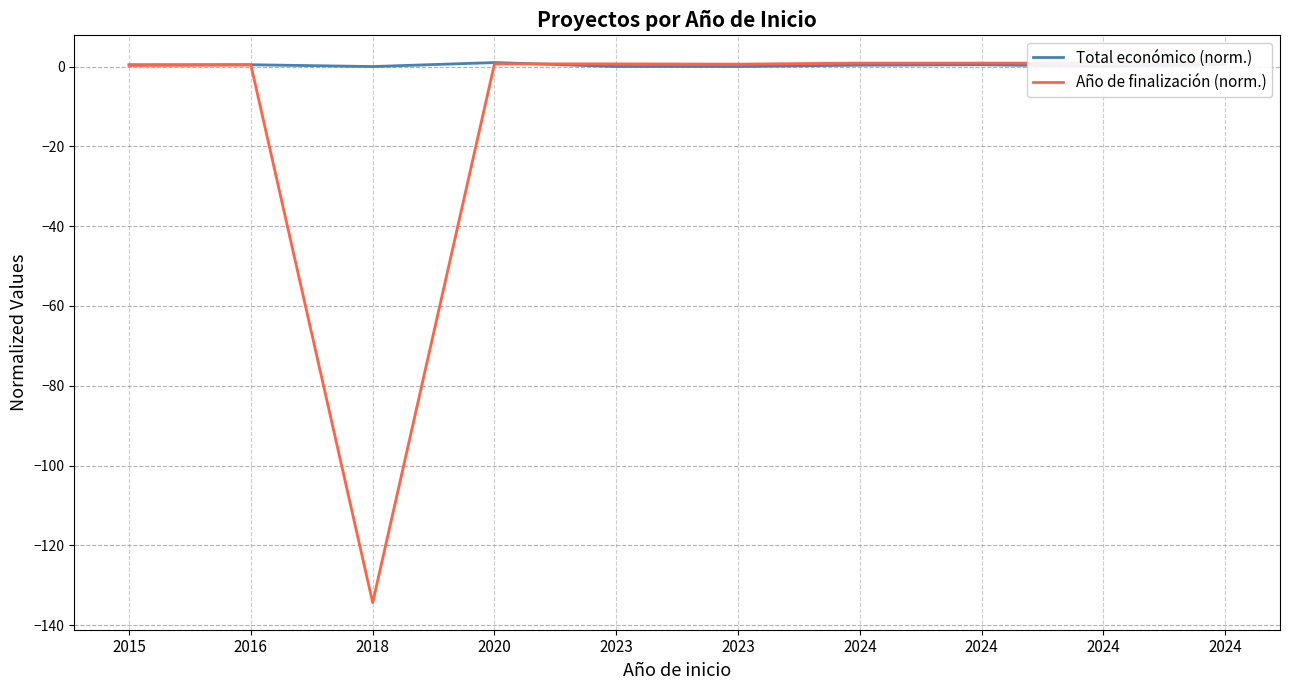

True or false: Total económico (norm.) has more than 1 points higher than both neighbors.

True